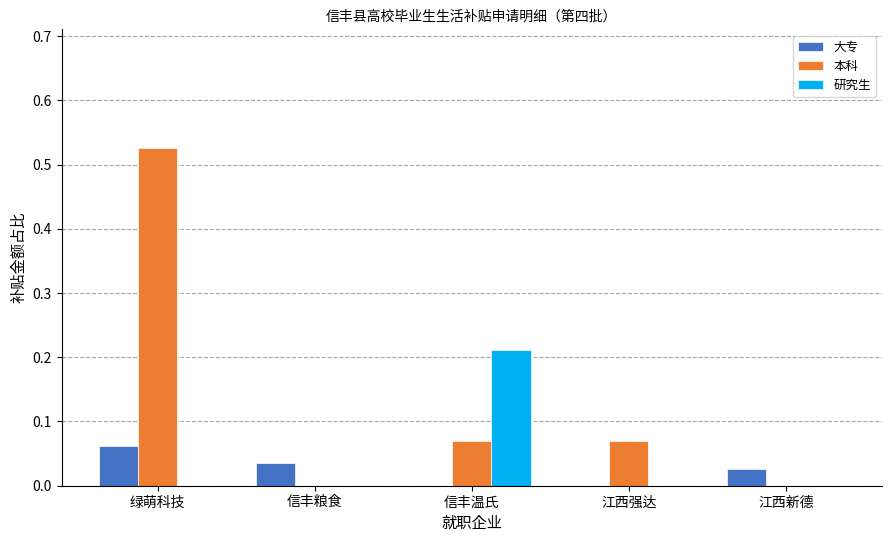

How many groups of bars are there?

5